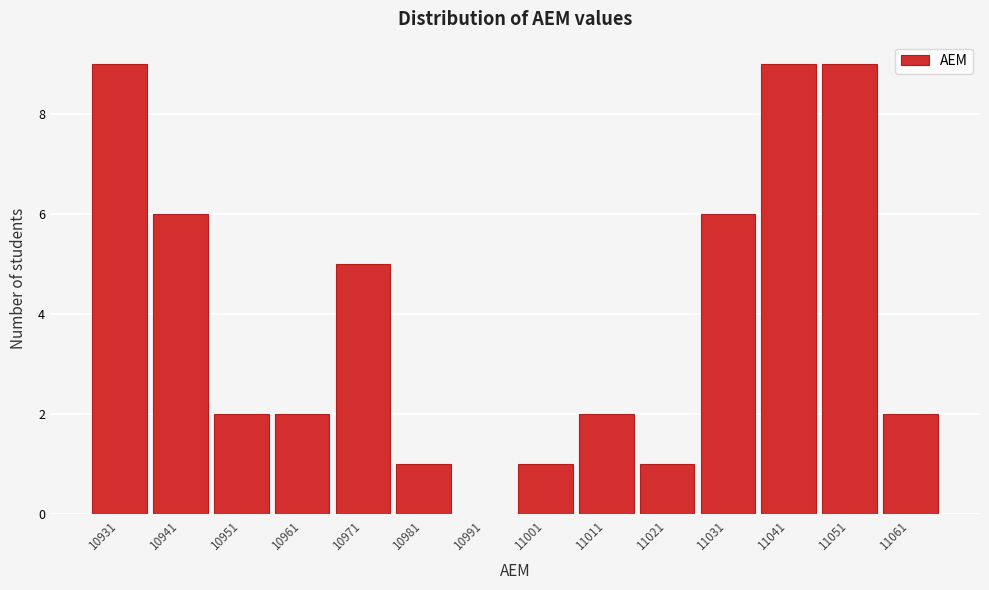

Reading left to right, transcribe all the data shown in this chart.

10931=9	10941=6	10951=2	10961=2	10971=5	10981=1	10991=0	11001=1	11011=2	11021=1	11031=6	11041=9	11051=9	11061=2